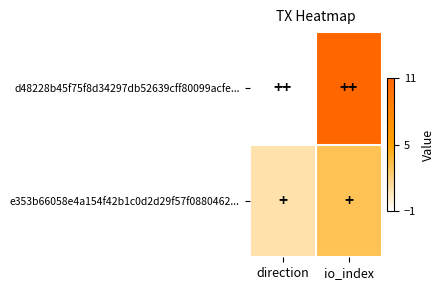

At how many categories does at least one series exceed 4?

1